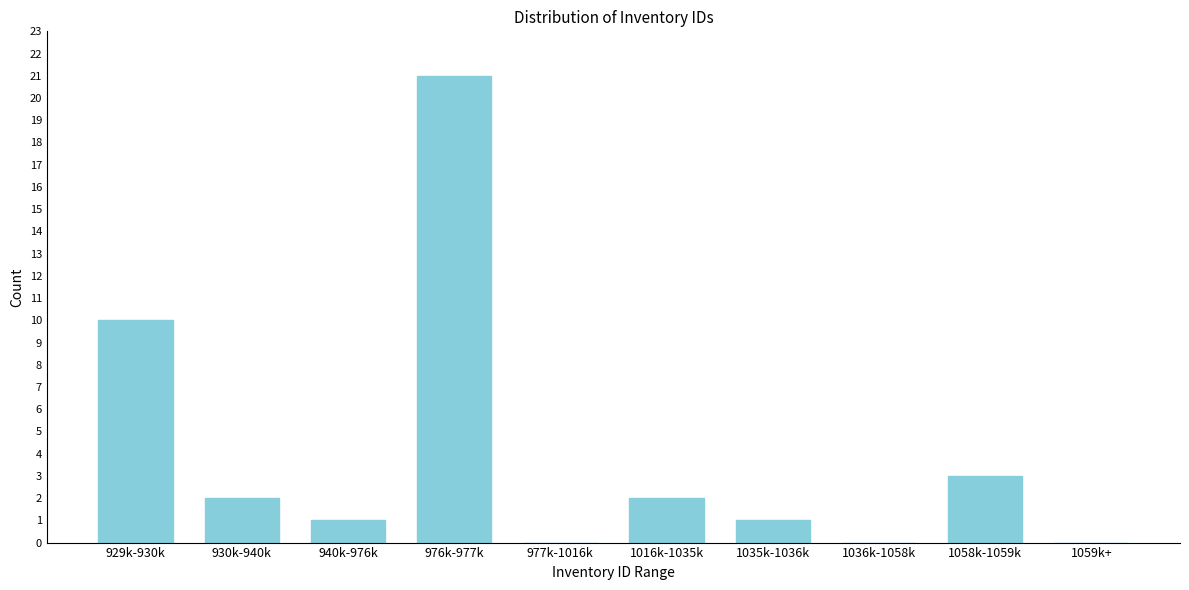

True or false: the data shows 2 at 1016k-1035k.

True